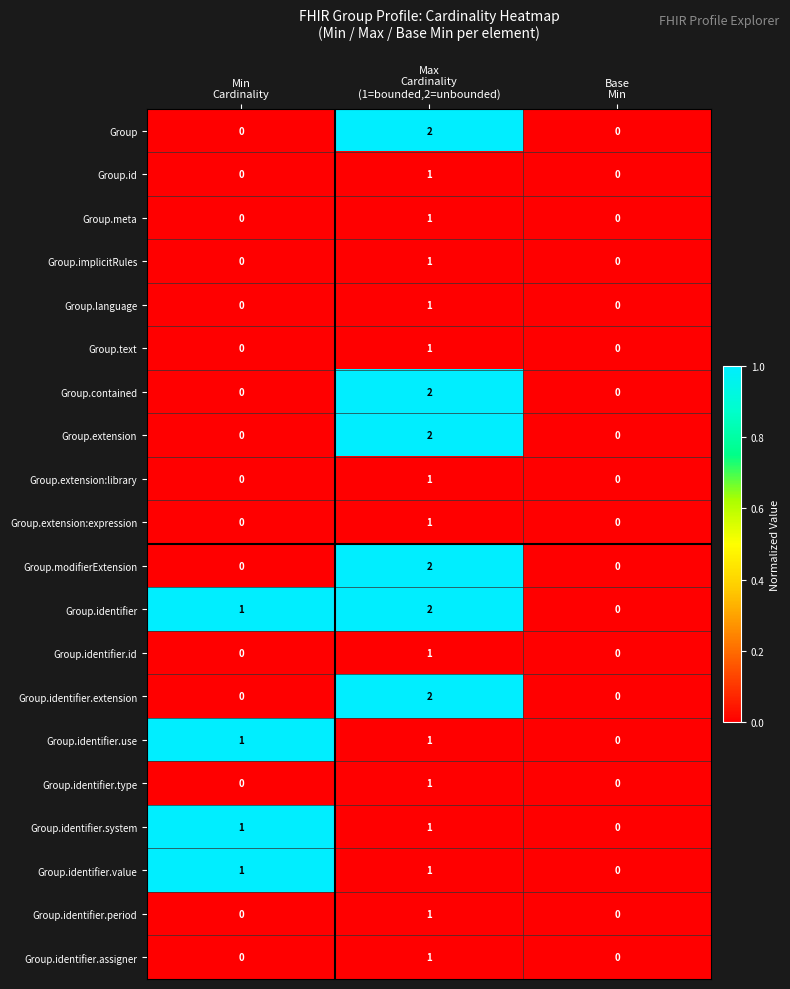

Count the number of categories in the chart.

3